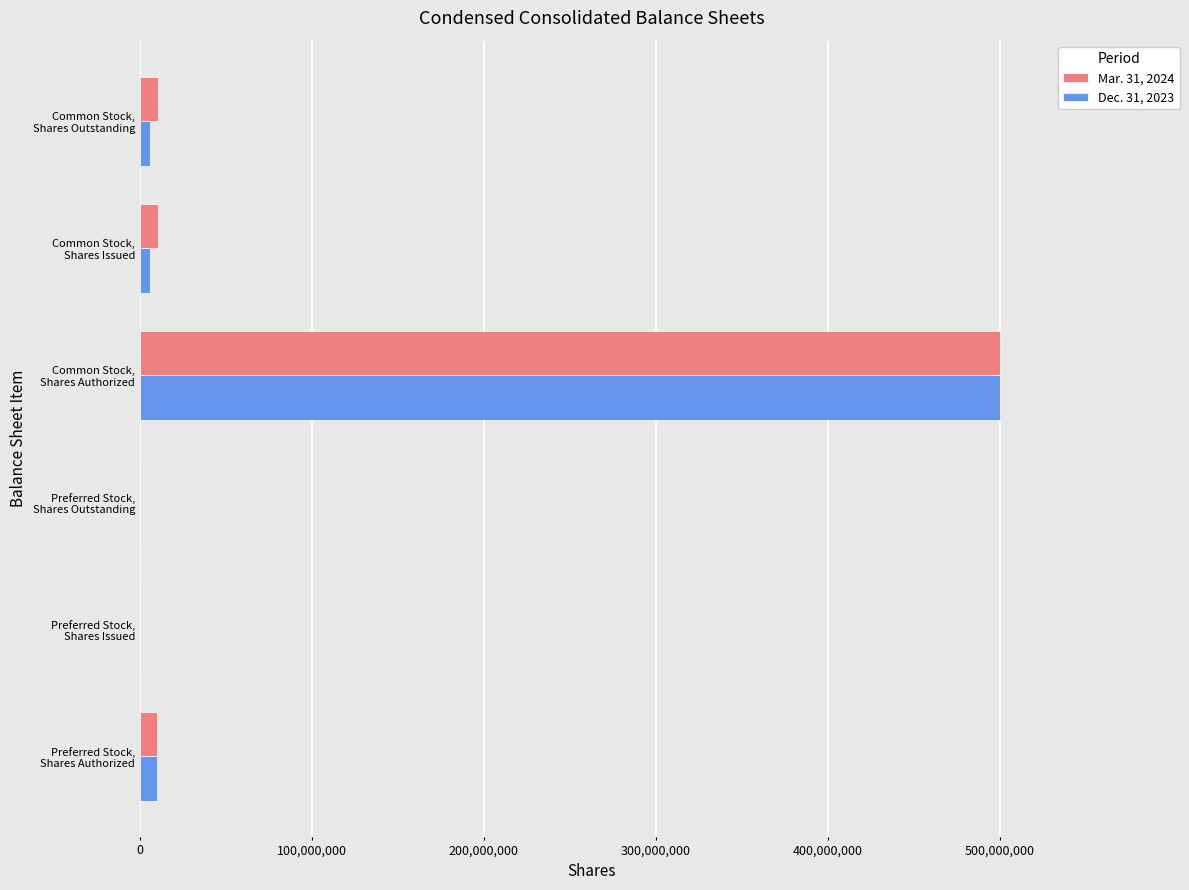

How many data points does each series have?

6